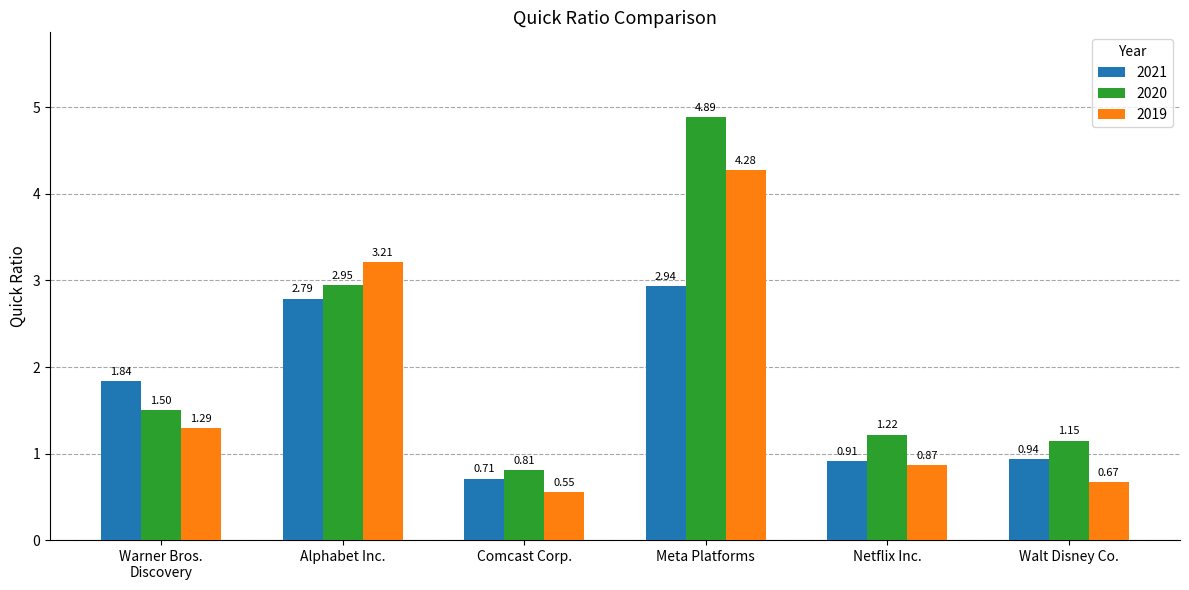

What is the difference between the 2019 values at Netflix Inc. and Walt Disney Co.?

0.2